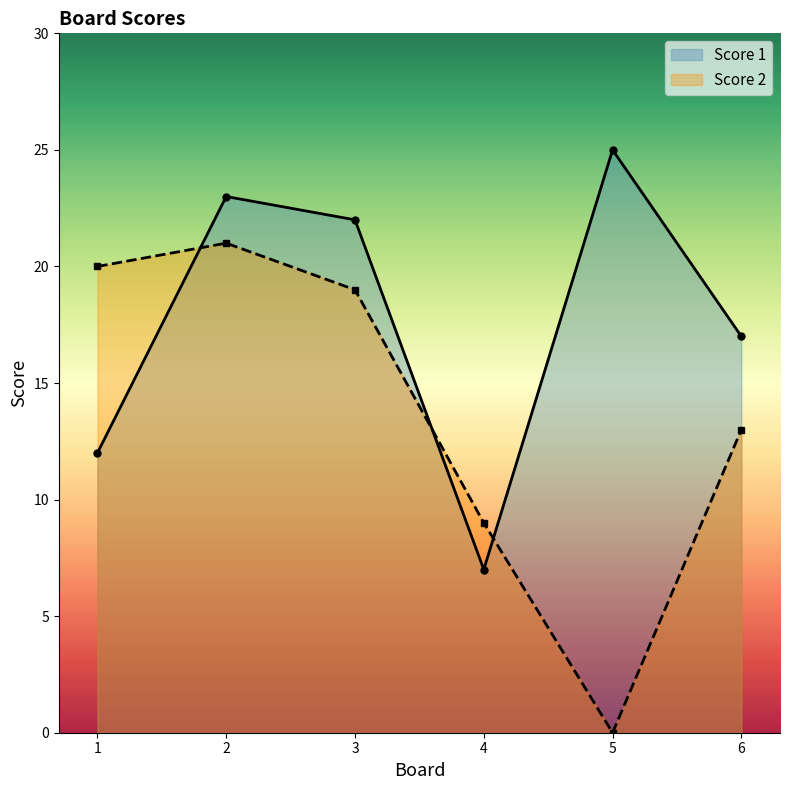

Rank the series by their maximum value, from highest to lowest.

Score 1, Score 2